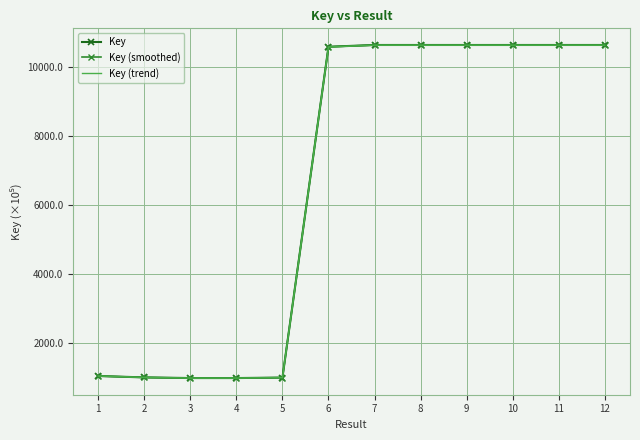

Rank the series by their average value, from lowest to highest.

Key (trend), Key (smoothed), Key